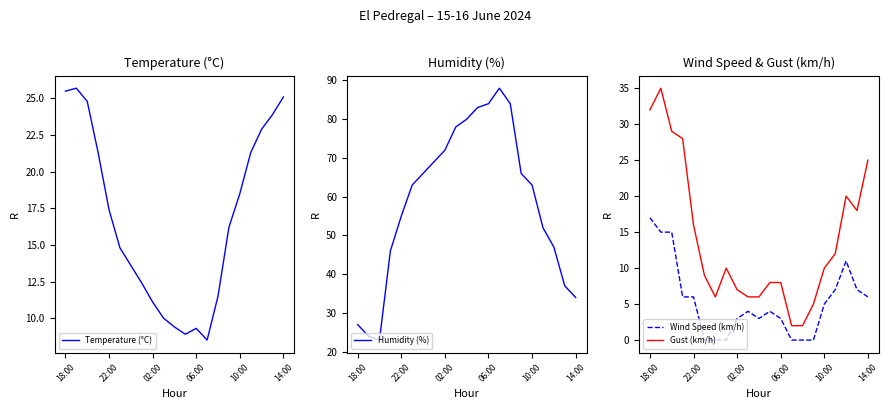

Where is the first local minimum for Temperature (°C)?

11